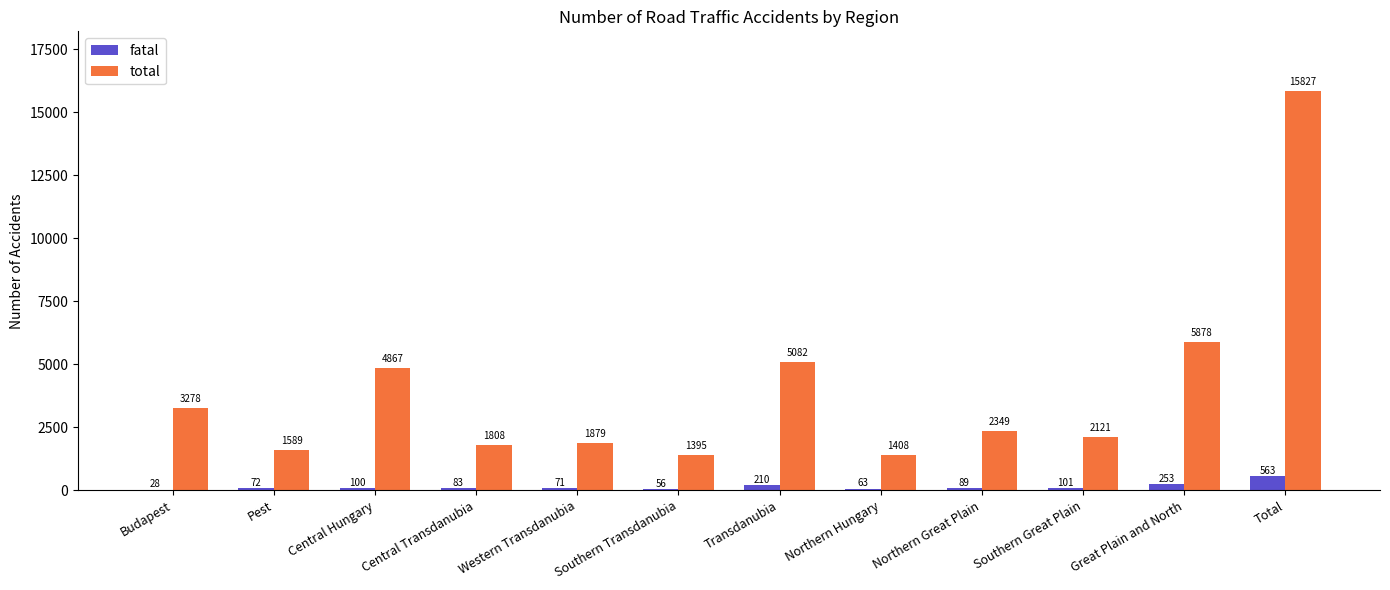

What are all the series names shown in the legend?

fatal, total